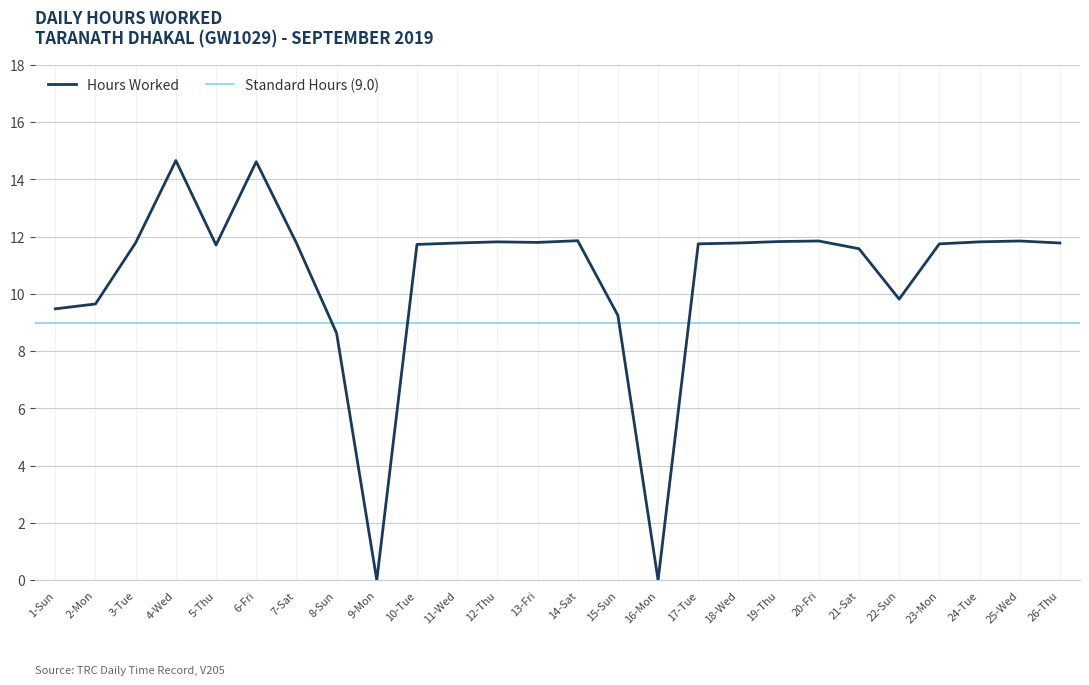

Reading left to right, what are all the values shown in this chart?

1-Sun=9.5	2-Mon=9.7	3-Tue=11.8	4-Wed=14.7	5-Thu=11.7	6-Fri=14.6	7-Sat=11.8	8-Sun=8.6	9-Mon=0.0	10-Tue=11.7	11-Wed=11.8	12-Thu=11.8	13-Fri=11.8	14-Sat=11.9	15-Sun=9.2	16-Mon=0.0	17-Tue=11.8	18-Wed=11.8	19-Thu=11.8	20-Fri=11.8	21-Sat=11.6	22-Sun=9.8	23-Mon=11.8	24-Tue=11.8	25-Wed=11.8	26-Thu=11.8